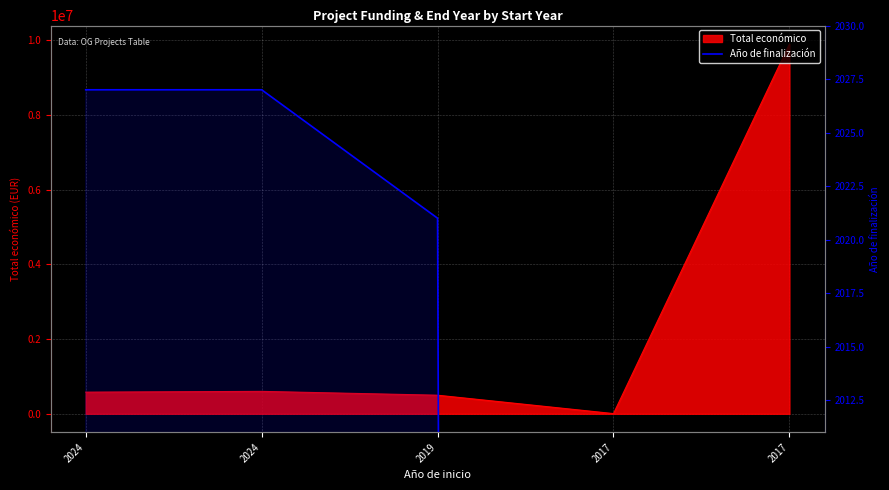

Between 2017 and 2024, which is larger?

2024